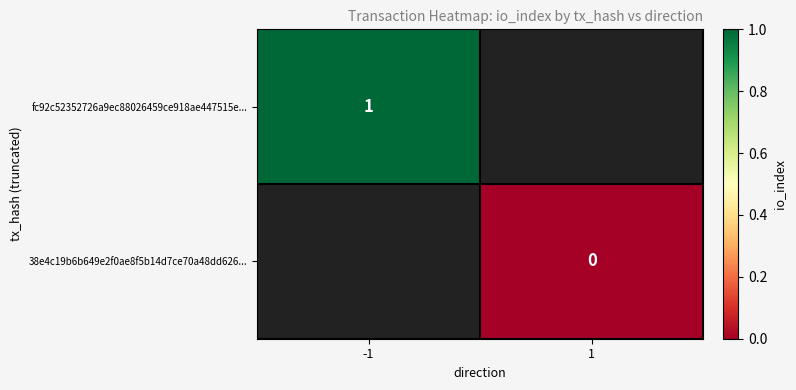

Is it true that fc92c52352726a9ec88026459ce918ae447515e... equals 1 at -1?

True